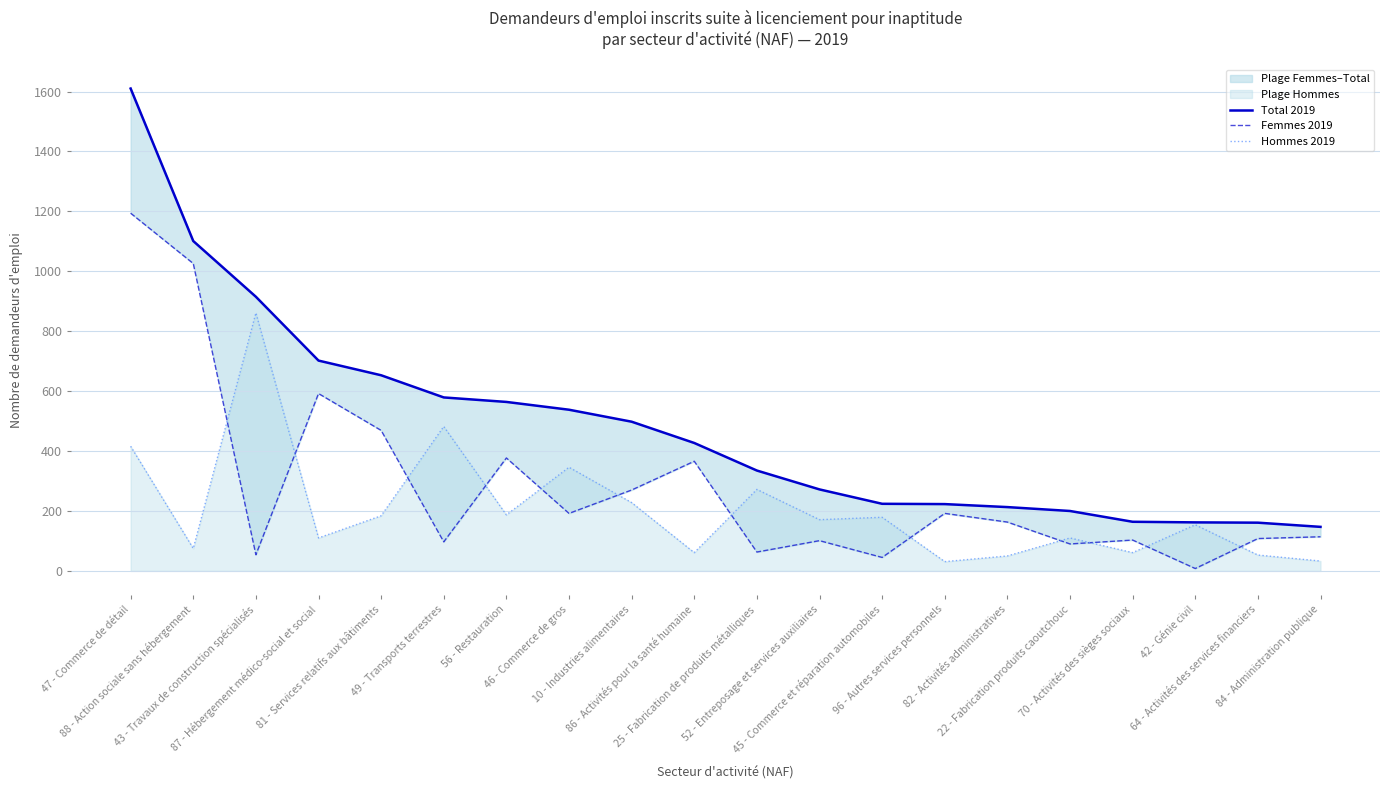

Rank the categories by Femmes 2019 value from highest to lowest.

47 - Commerce de détail, 88 - Action sociale sans hébergement, 87 - Hébergement médico-social et social, 81 - Services relatifs aux bâtiments, 56 - Restauration, 86 - Activités pour la santé humaine, 10 - Industries alimentaires, 46 - Commerce de gros, 96 - Autres services personnels, 82 - Activités administratives, 84 - Administration publique, 64 - Activités des services financiers, 70 - Activités des sièges sociaux, 52 - Entreposage et services auxiliaires, 49 - Transports terrestres, 22 - Fabrication produits caoutchouc, 25 - Fabrication de produits métalliques, 43 - Travaux de construction spécialisés, 45 - Commerce et réparation automobiles, 42 - Génie civil